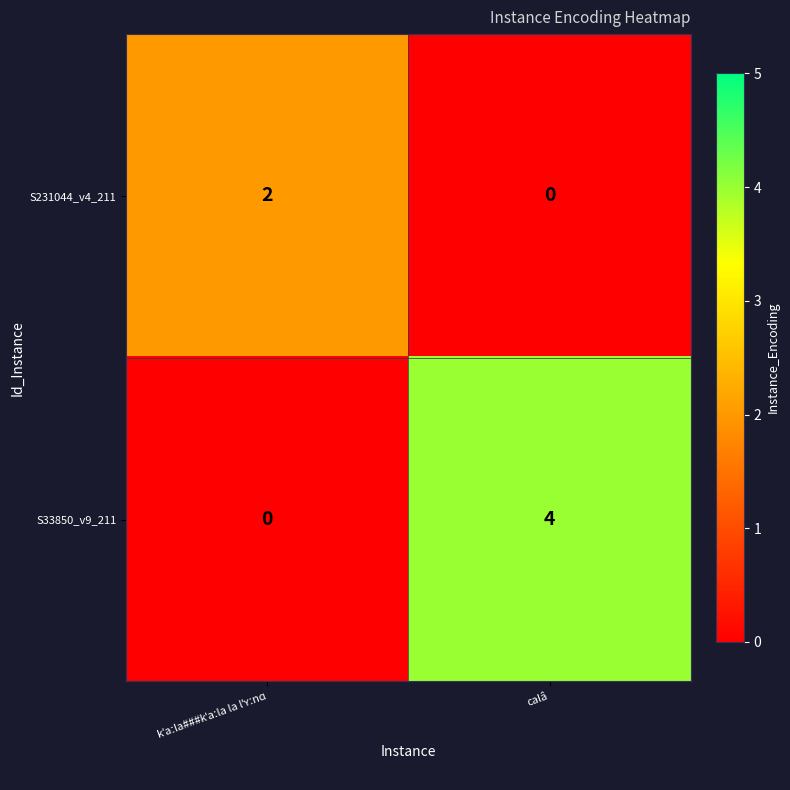

Reading left to right, transcribe all the data shown in this chart.

S231044_v4_211: 2	0
S33850_v9_211: 0	4